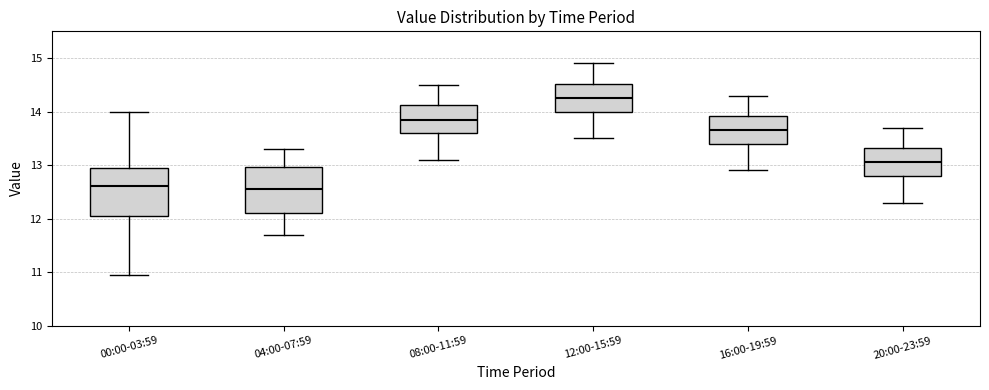

Which box's median line is the highest?

12:00-15:59